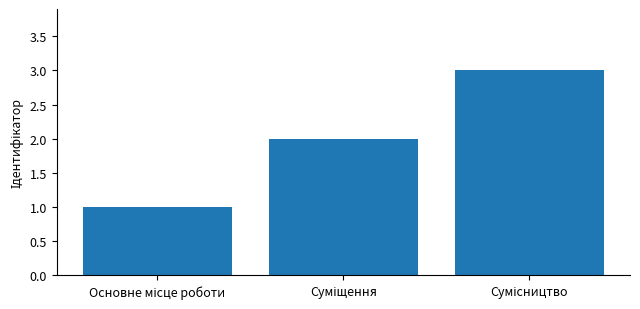

What is the minimum value shown in the chart?

1